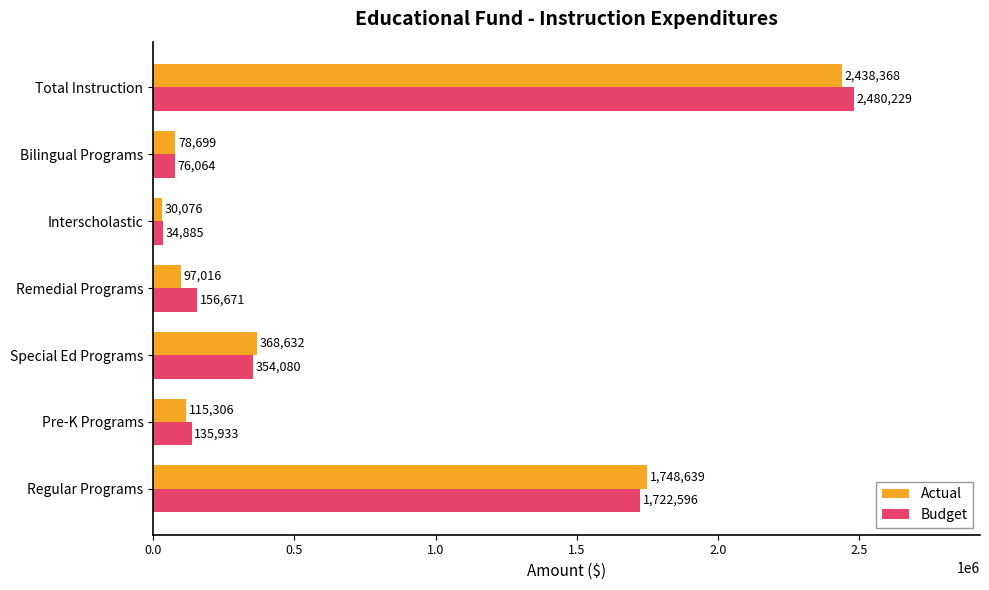

What is the total value across all series at Bilingual Programs?

154763